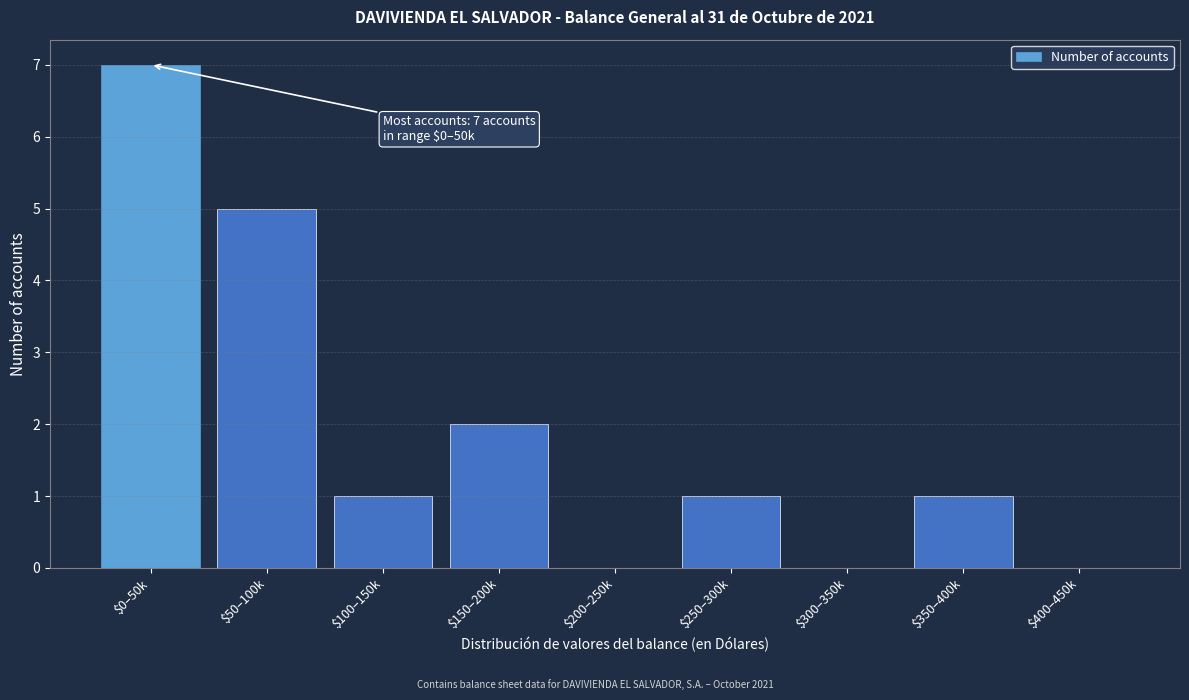

Where is the data nearest to the value 3?

$150–200k